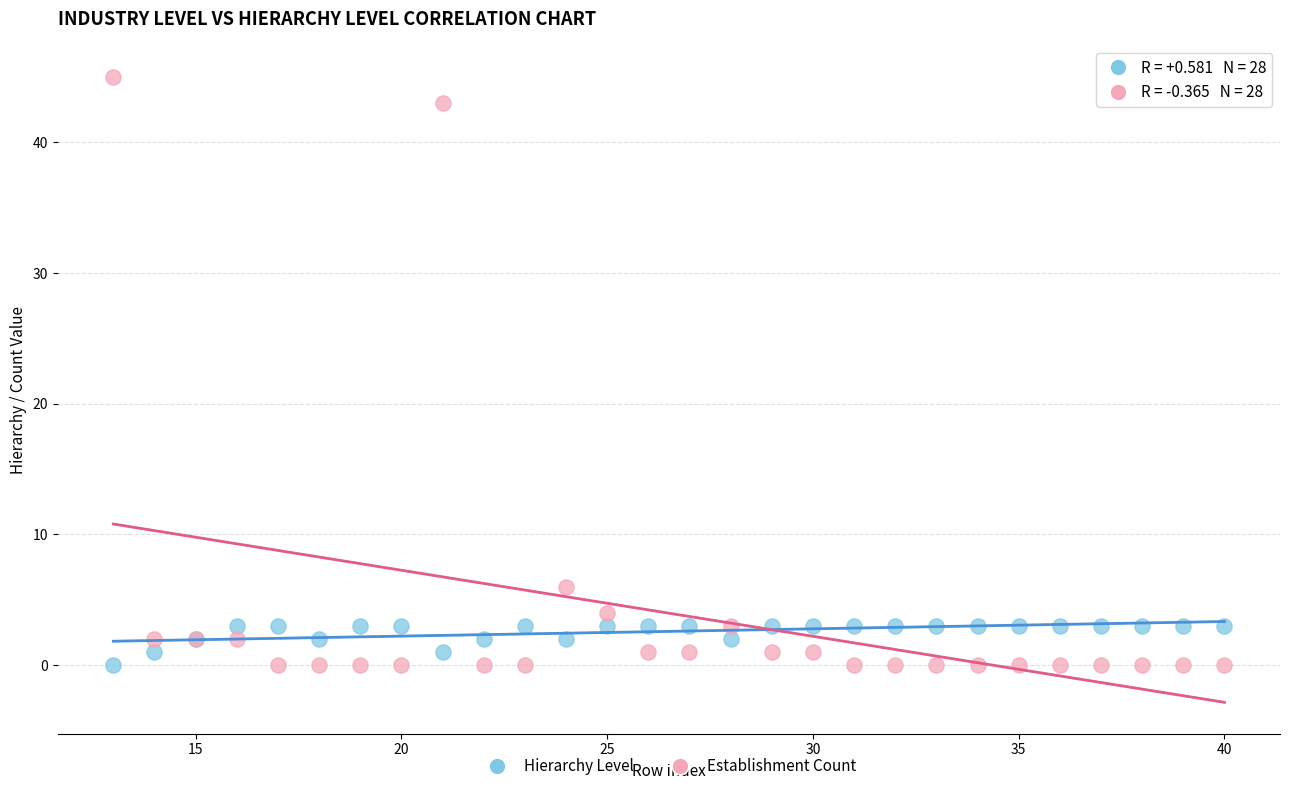

In the Establishment Count series, what Y value is closest to 22?

6